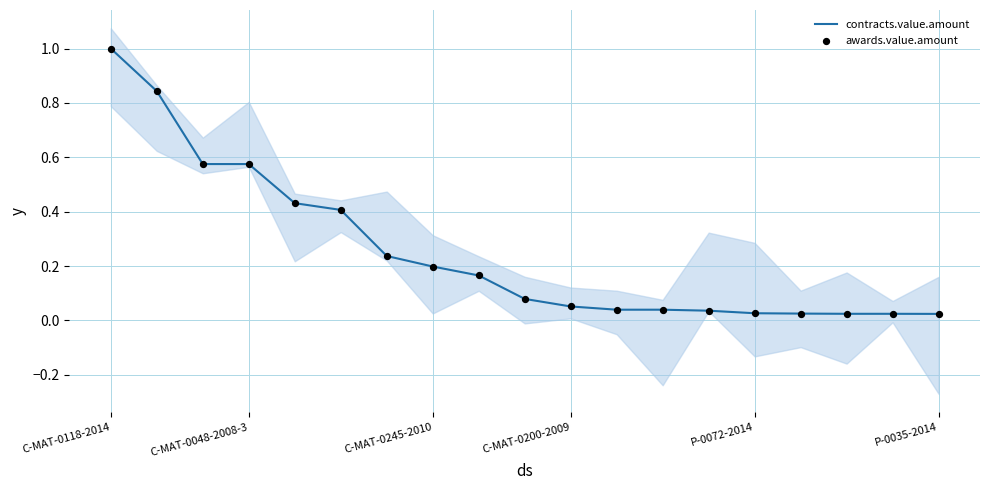

What are all the series names shown in the legend?

contracts.value.amount, awards.value.amount